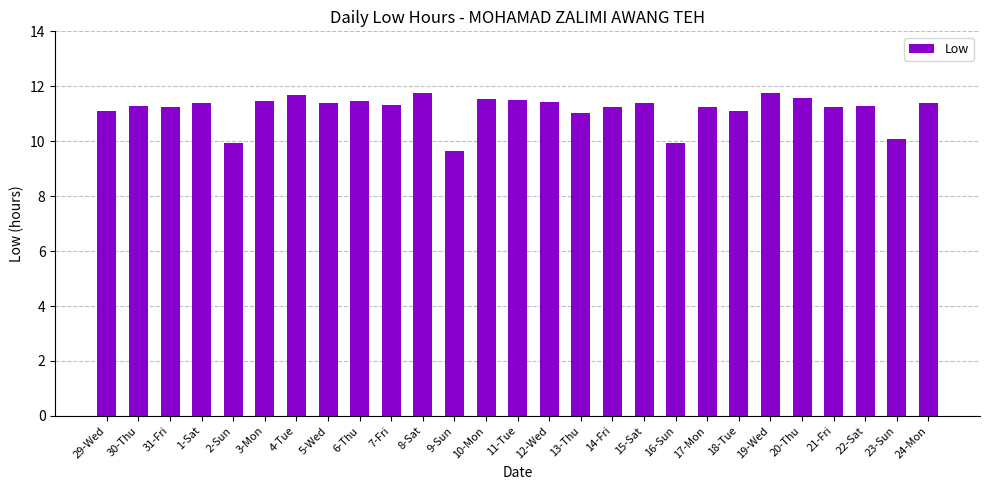

The chart shows a value of 11.4 at 24-Mon. True or false?

True